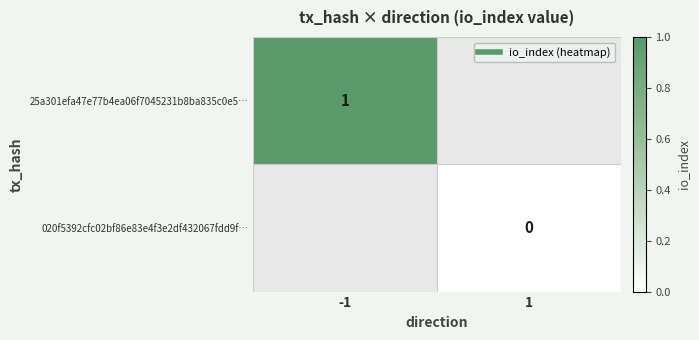

At which label is 25a301efa47e77b4ea06f7045231b8ba835c0e5… closest to 1?

-1